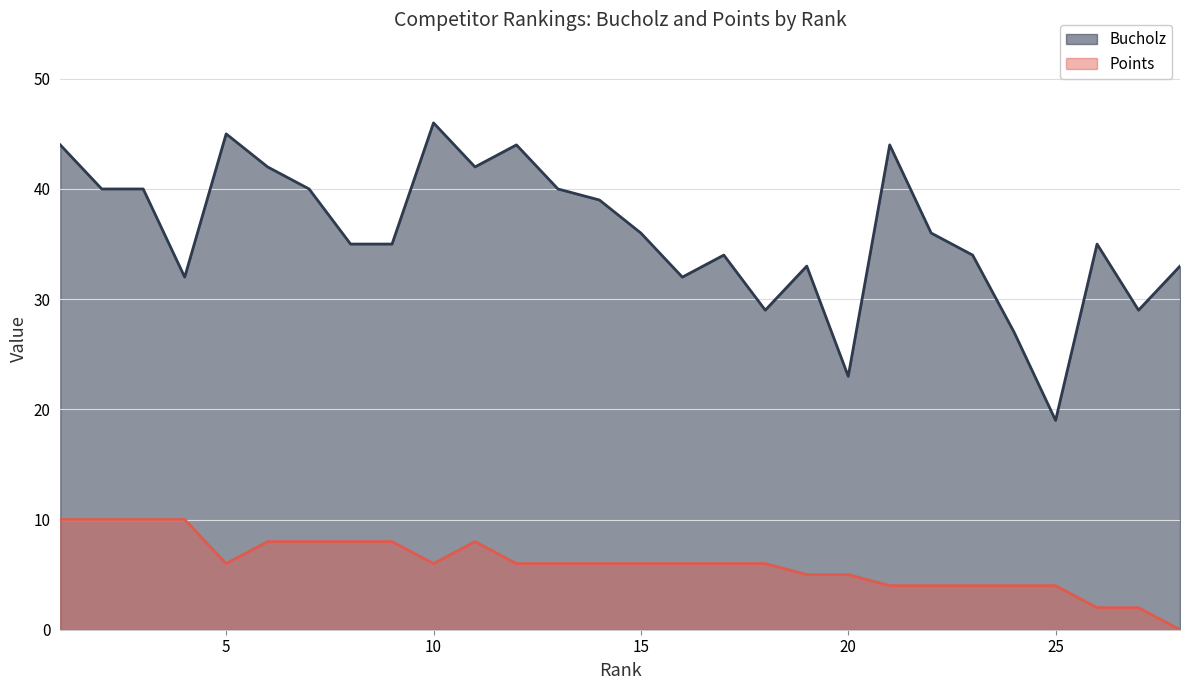

How many positive values does the Points series have?

27